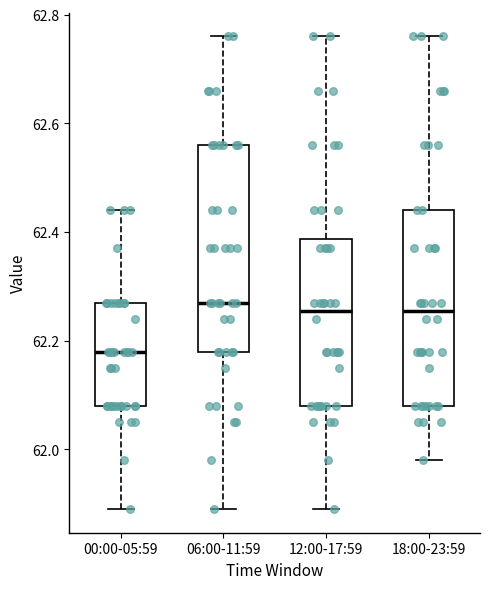

Which box's median line is the lowest?

00:00-05:59